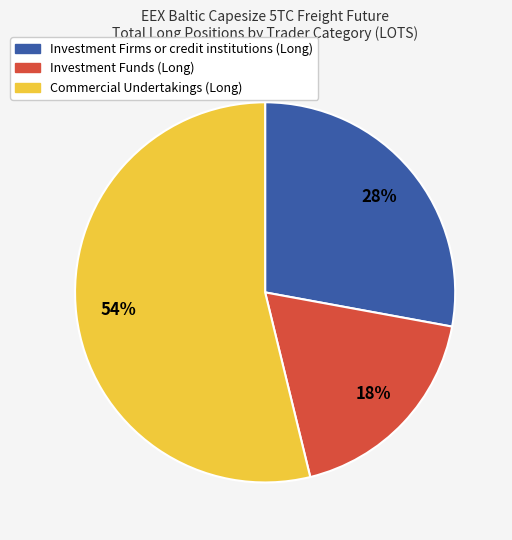

Rank the categories by value from highest to lowest.

Commercial Undertakings (Long), Investment Firms or credit institutions (Long), Investment Funds (Long)